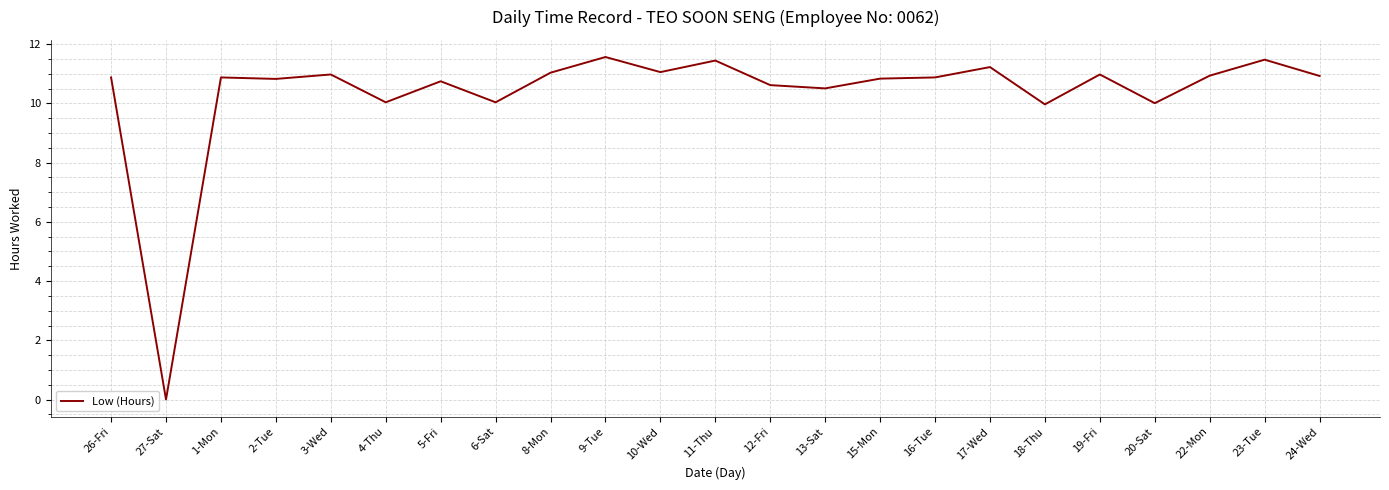

What position from the left is 15-Mon?

15